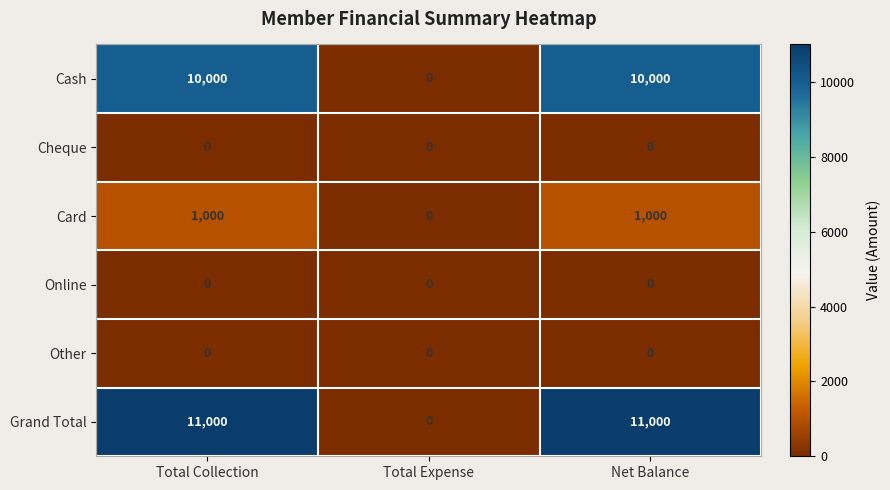

What is the highest value of the Grand Total series?

11000